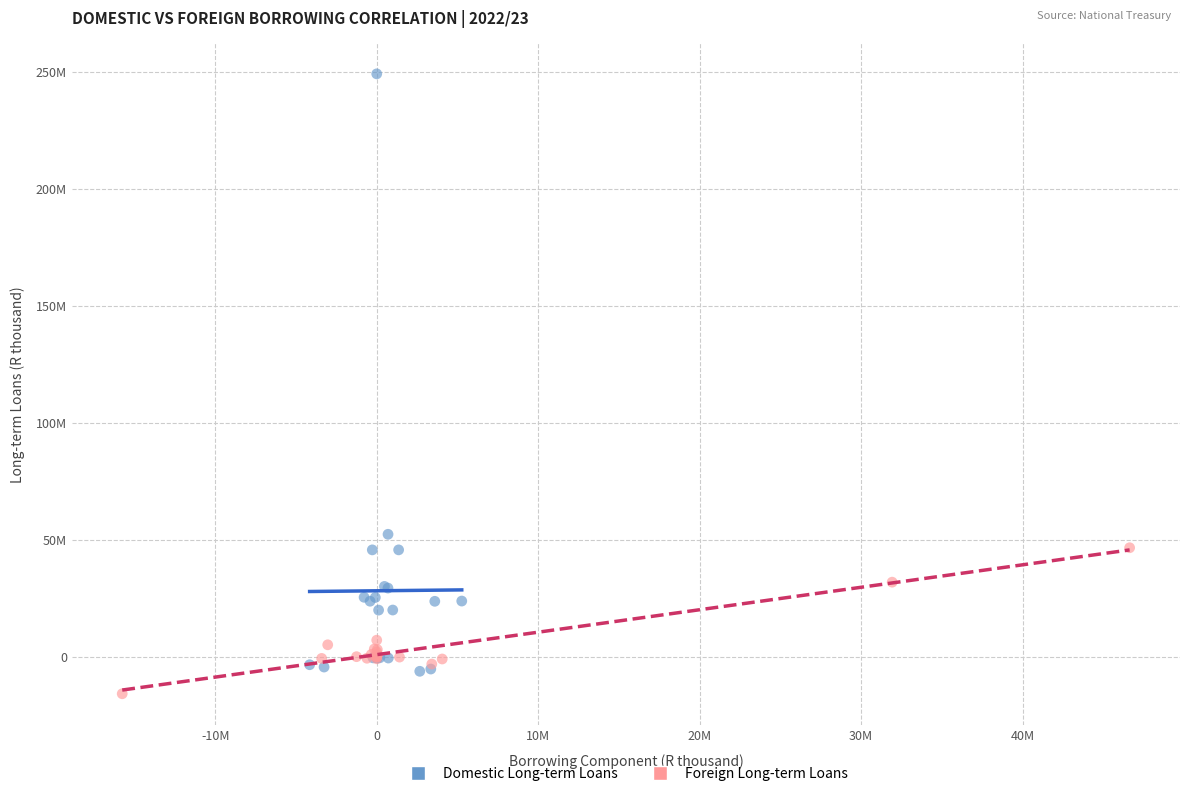

Which series contains the lowest Y value?

Foreign Long-term Loans